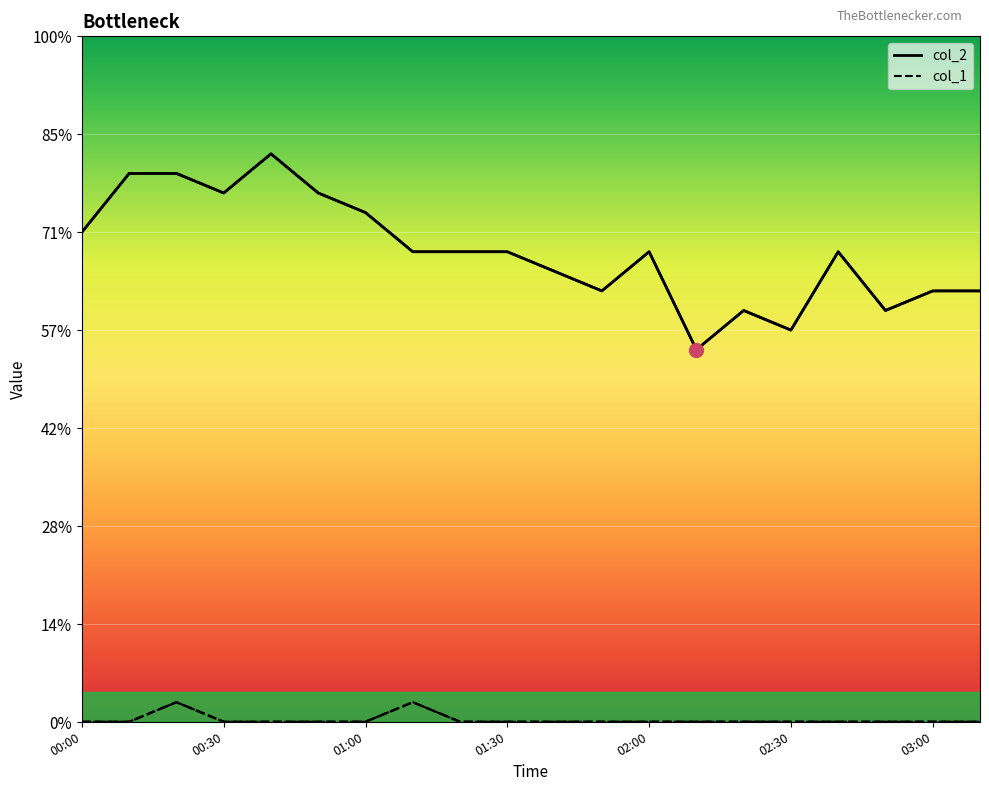

List the series in order of their peak value, highest first.

col_2, col_1